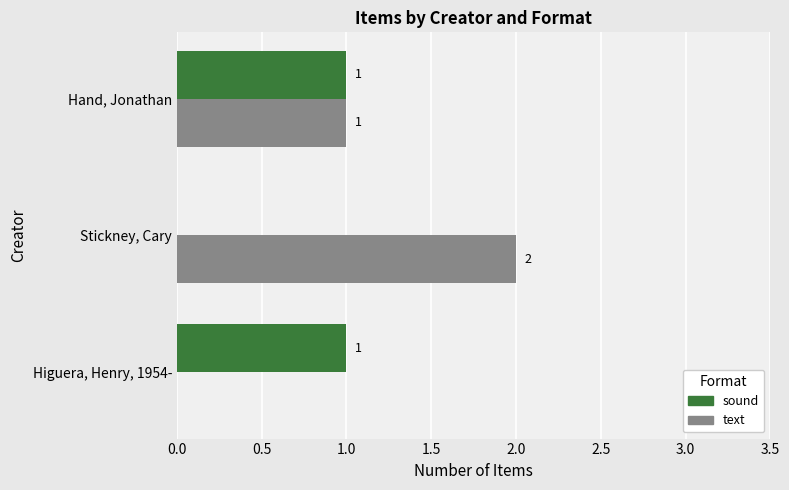

How many distinct data groups are displayed?

2